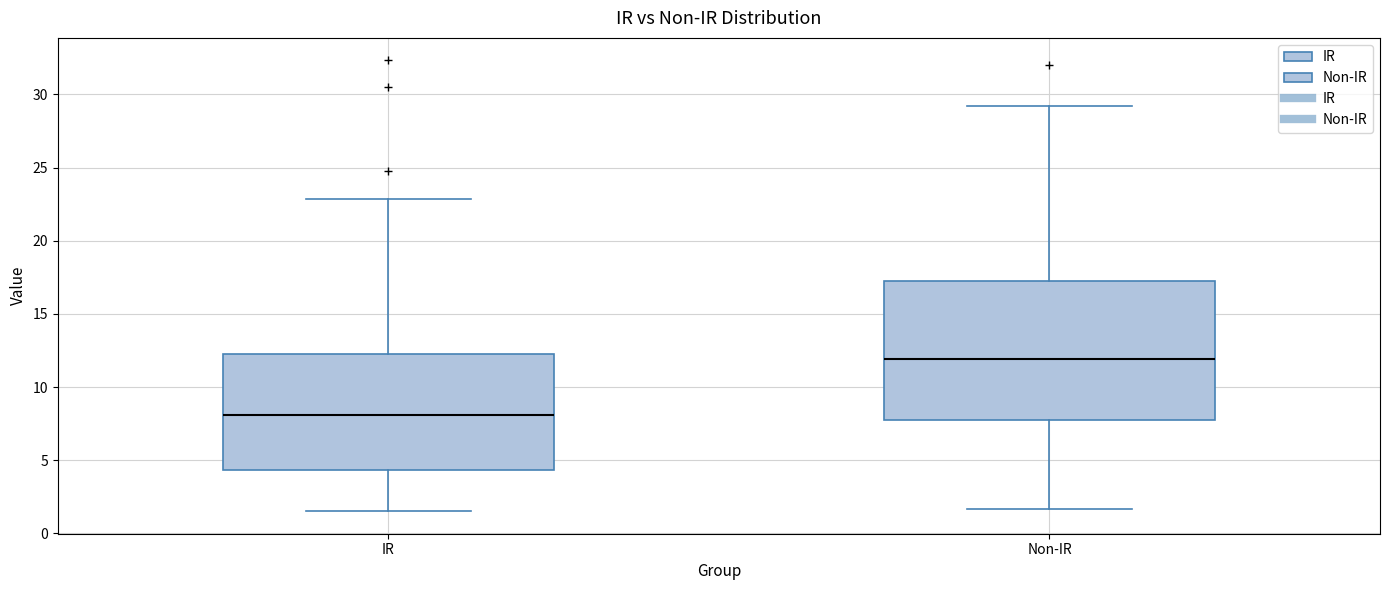

Reading left to right, read every box against the y-axis: the position of its median line, the range the box covers, and the ends of its whiskers. The values are not printed on the chart, so give them approximately, as read against the axis.

IR: median 8.0, box 4.5 to 12.5, whiskers 1.5 to 23.0
Non-IR: median 12.0, box 8.0 to 17.5, whiskers 1.5 to 29.0